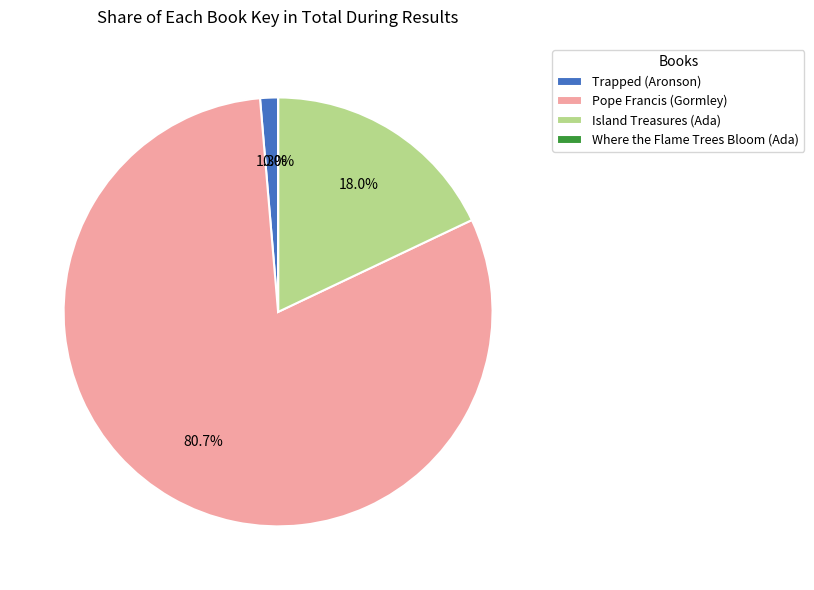

Do Trapped (Aronson) and Island Treasures (Ada) together represent more than half of the pie?

No